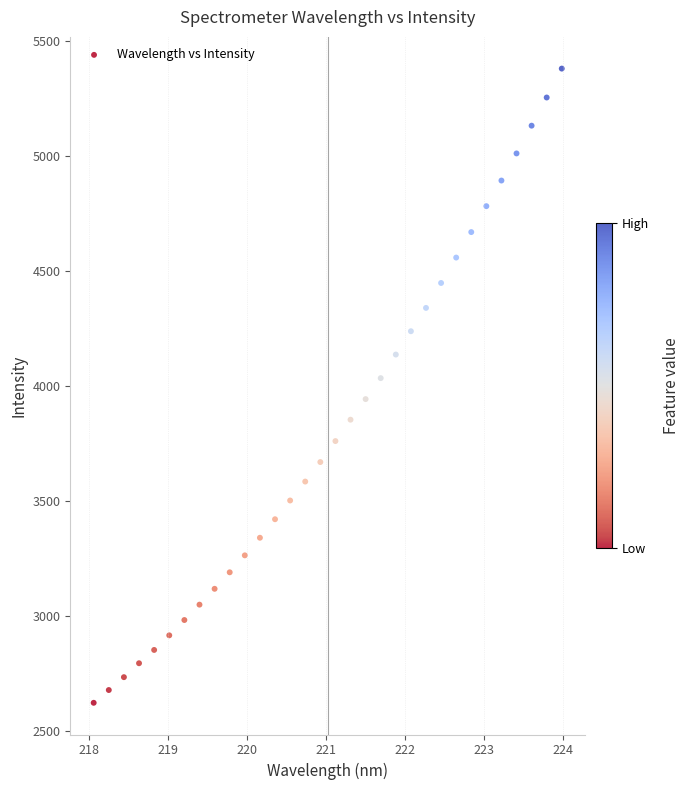

What is the range of X values (max minus min)?

5.9